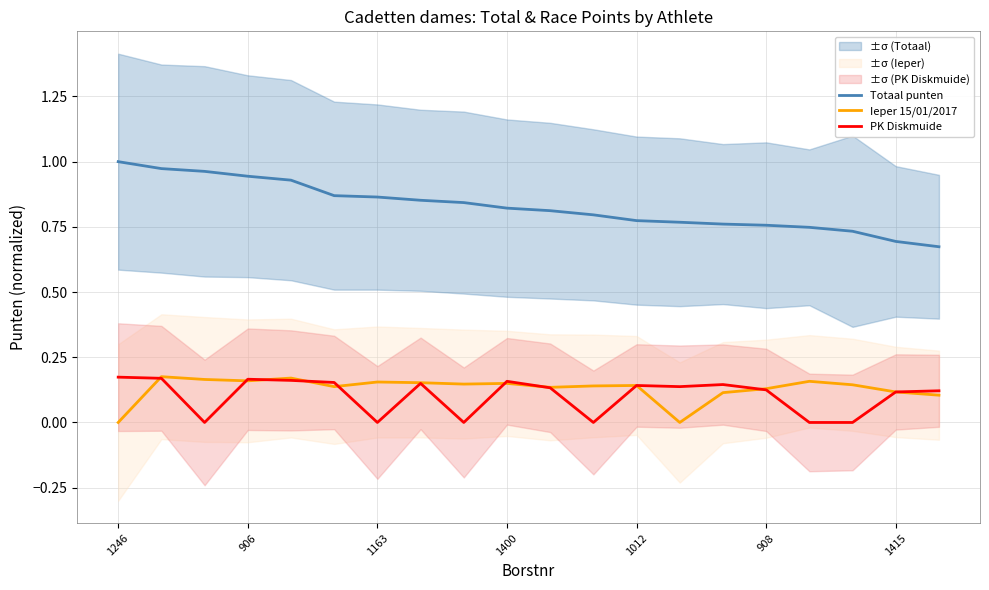

True or false: Totaal punten and Ieper 15/01/2017 cross at least once.

False